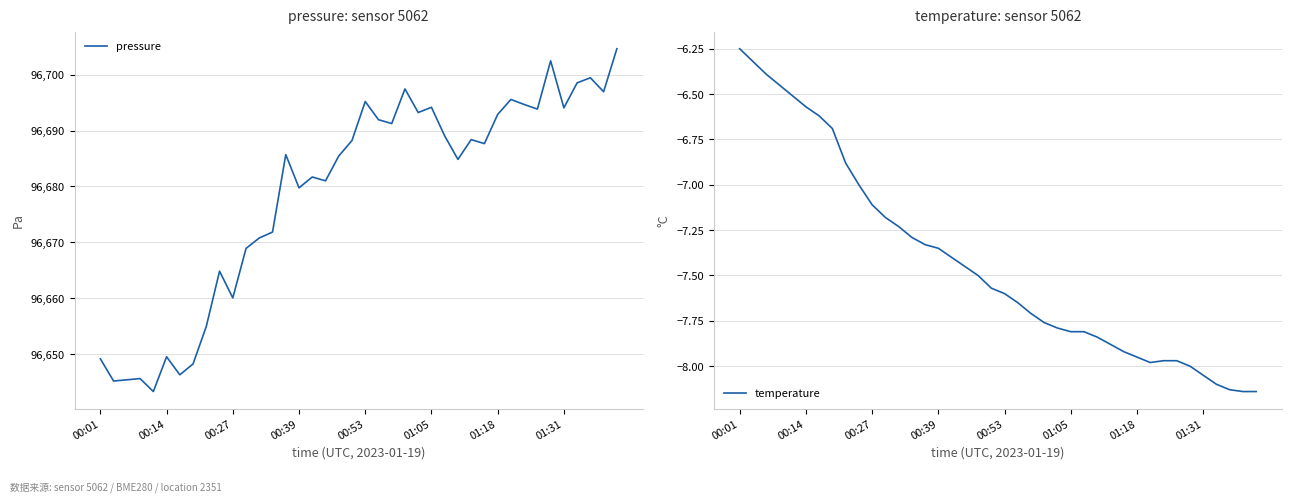

What is the lowest value of the pressure series?

96643.3